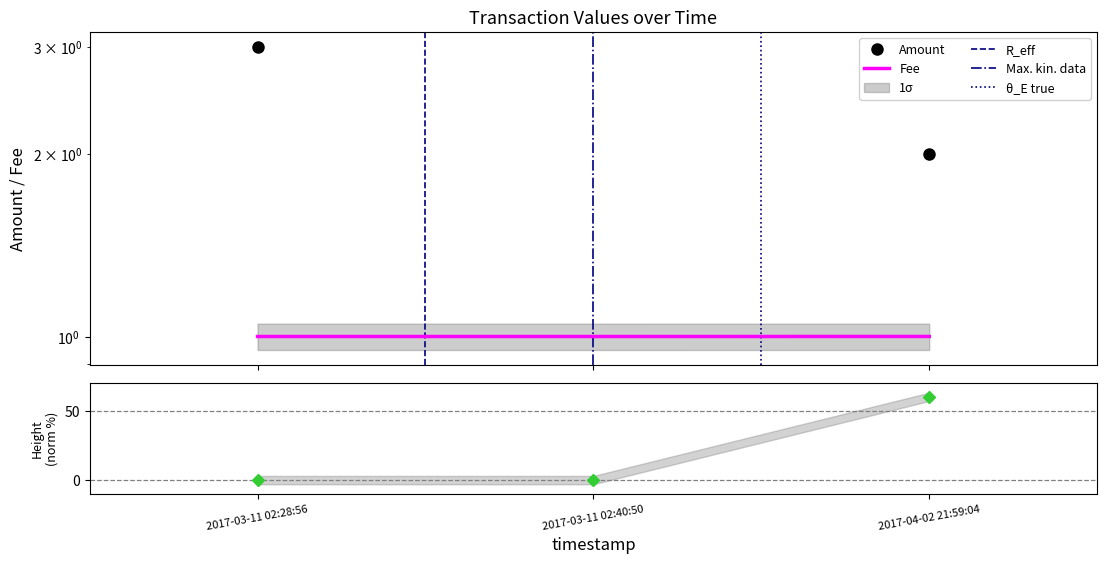

Which series has the widest spread of values?

Amount